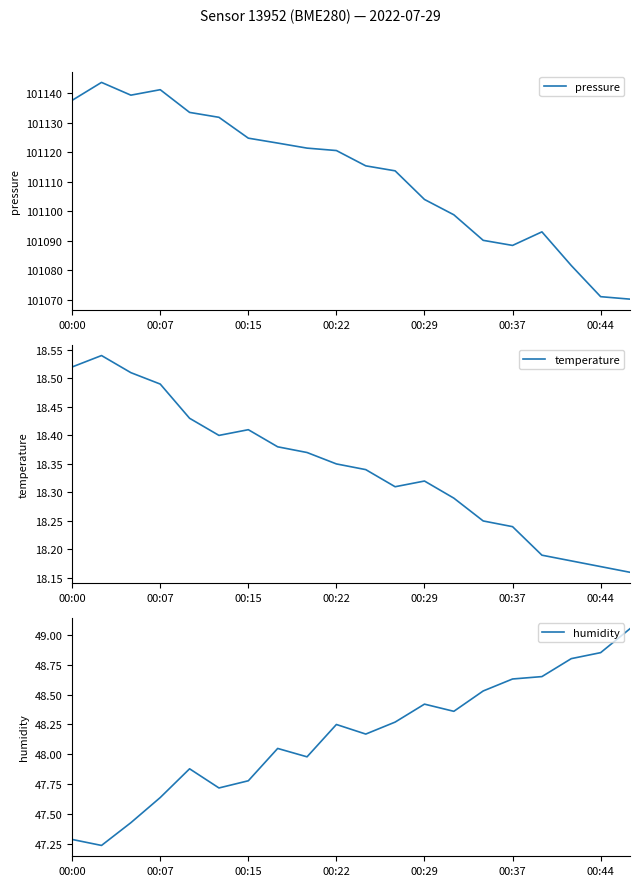

Count the number of data series in this chart.

3